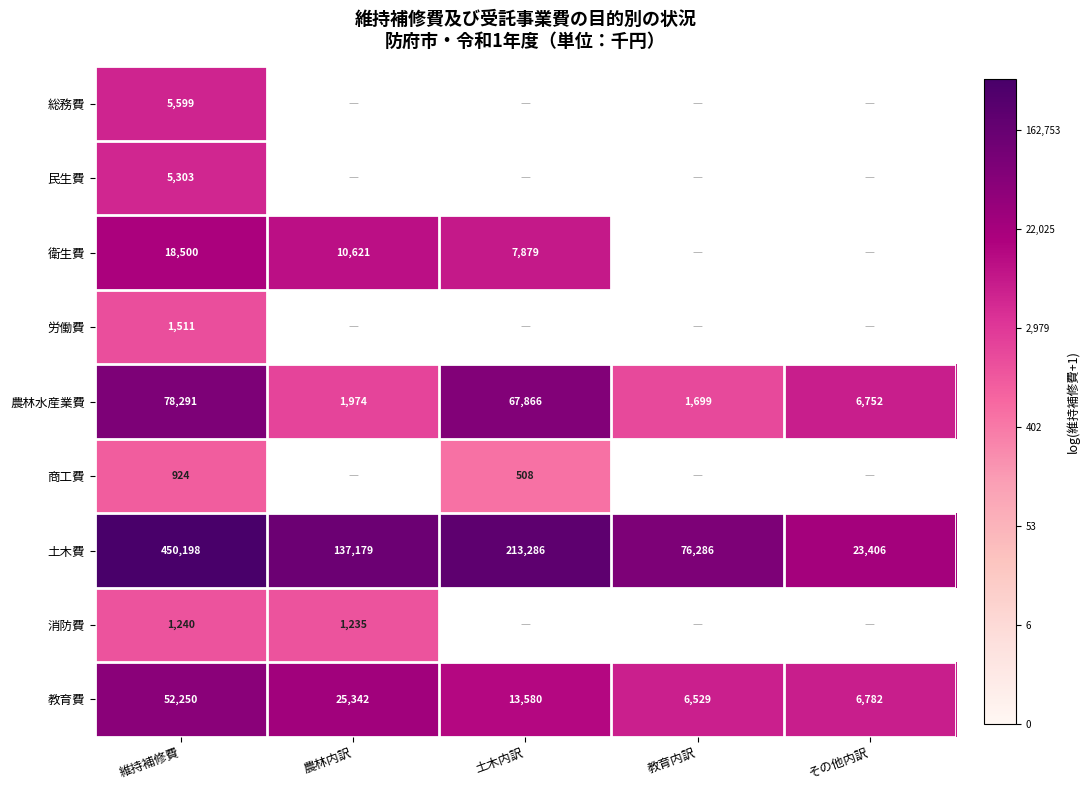

At which category does the chart reach its minimum across all series?

土木内訳